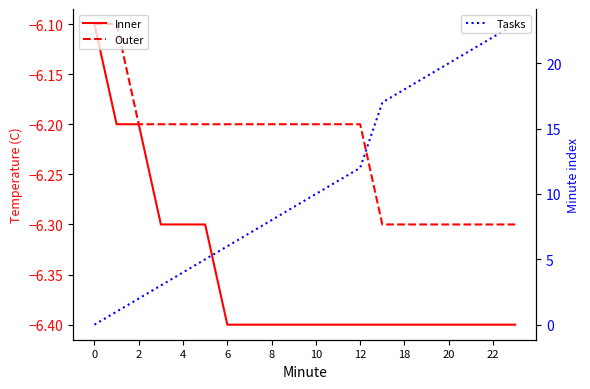

How many lines are shown in the chart?

3